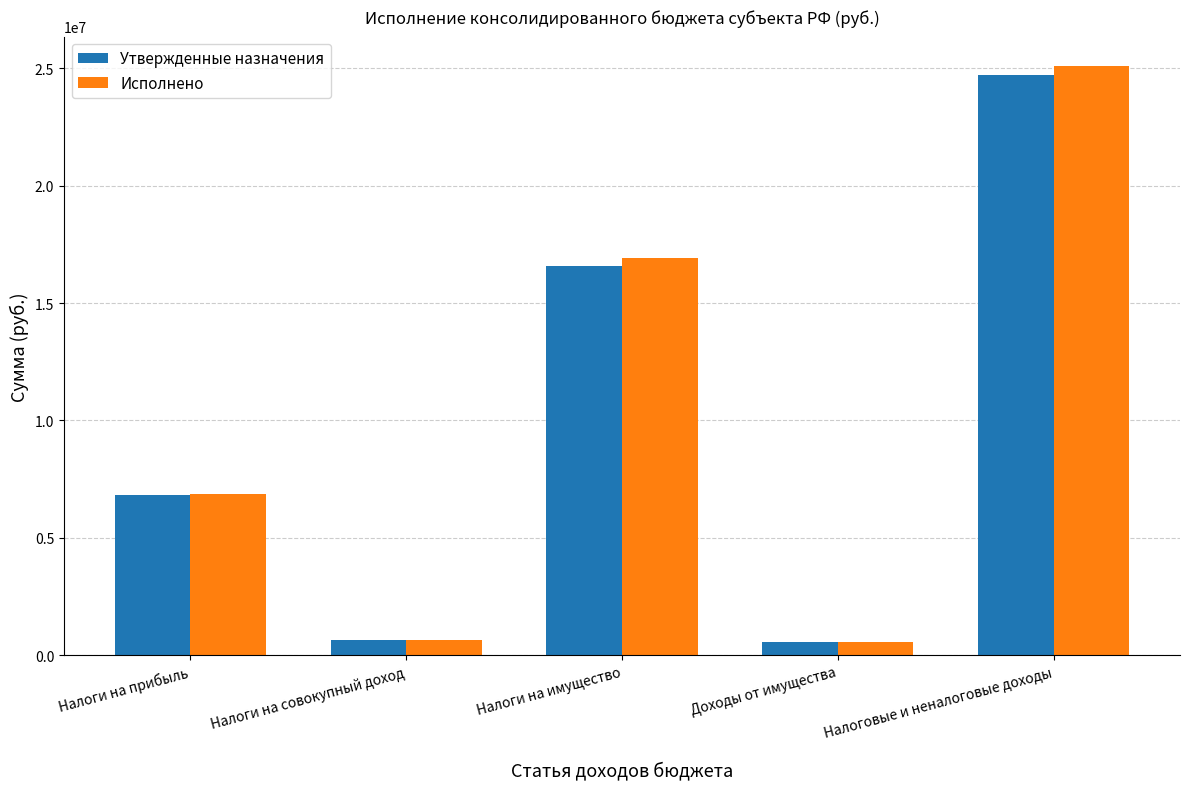

What is the total value across all series at Налоги на прибыль?

13715044.2